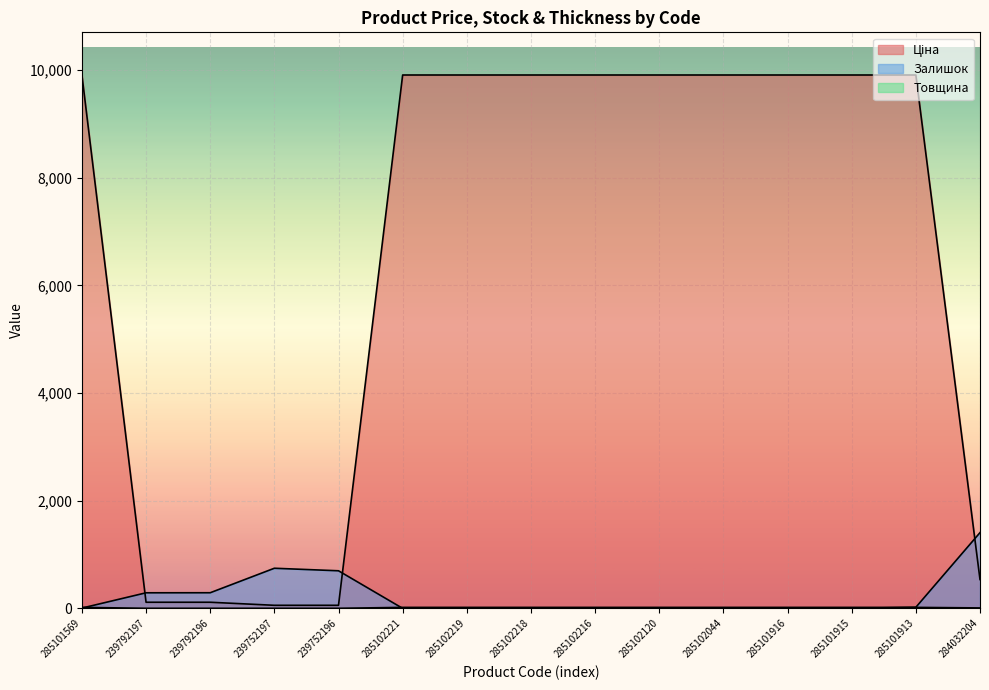

Reading left to right, transcribe all the data shown in this chart.

Ціна: 285101569=9908.5	239792197=113.3	239792196=113.3	239752197=56.7	239752196=56.7	285102221=9908.5	285102219=9908.5	285102218=9908.5	285102216=9908.5	285102120=9908.5	285102044=9908.5	285101916=9908.5	285101915=9908.5	285101913=9908.5	284032204=535.4
Залишок: 285101569=5.0	239792197=289.0	239792196=290.0	239752197=745.0	239752196=698.0	285102221=0.0	285102219=7.0	285102218=0.0	285102216=0.0	285102120=0.0	285102044=0.0	285101916=0.0	285101915=0.0	285101913=20.0	284032204=1407.0
Товщина: 285101569=18.0	239792197=1.0	239792196=1.0	239752197=1.0	239752196=1.0	285102221=18.0	285102219=18.0	285102218=18.0	285102216=18.0	285102120=18.0	285102044=18.0	285101916=18.0	285101915=18.0	285101913=18.0	284032204=8.0